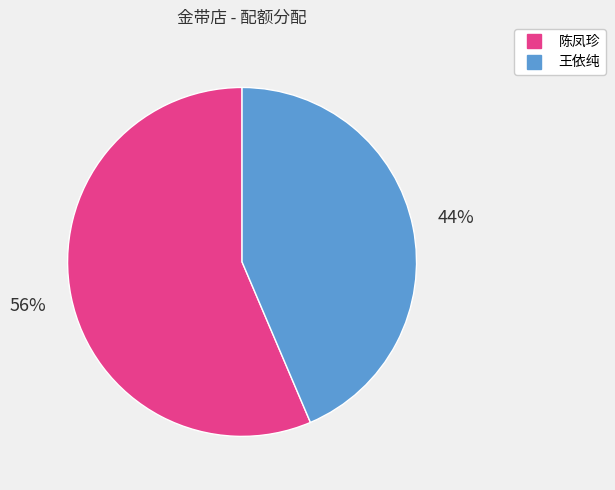

Rank the categories by value from highest to lowest.

陈凤珍, 王依纯